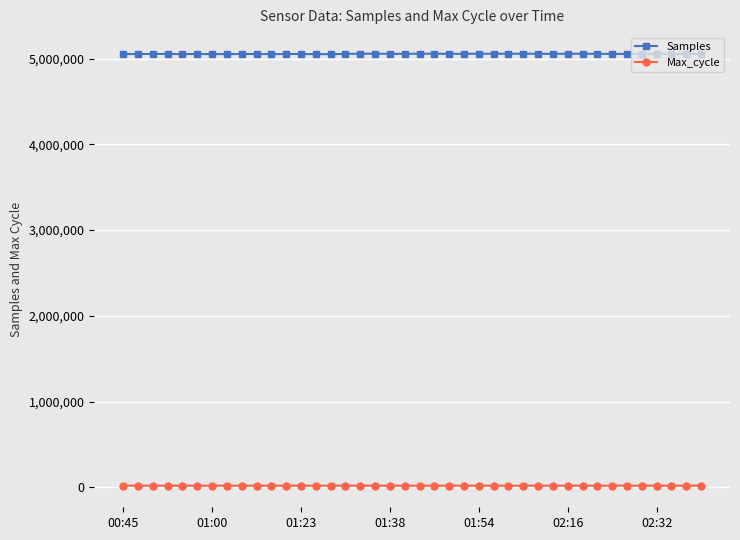

How many lines are shown in the chart?

2